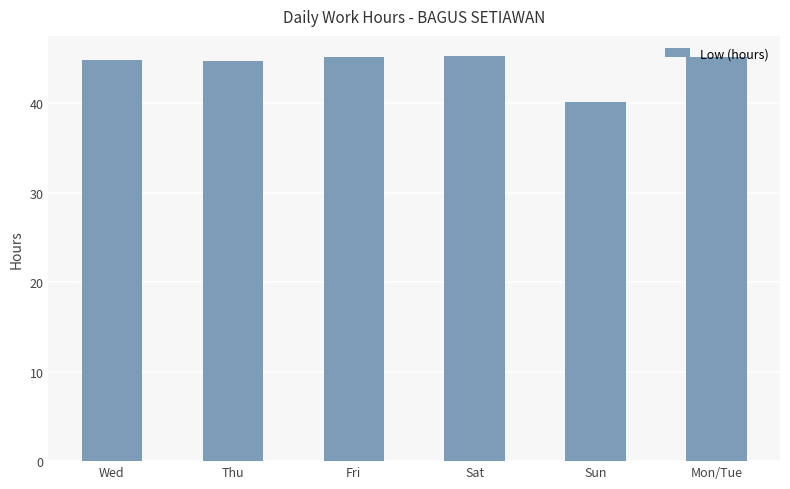

At which label is the value closest to 42?

Sun